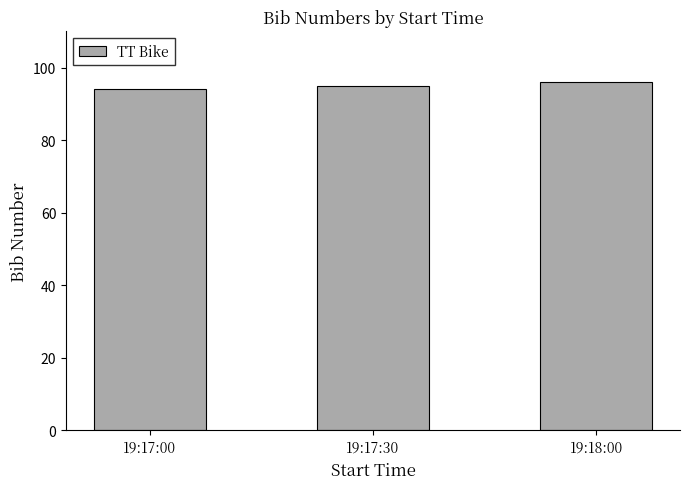

True or false: the data shows 95 at 19:17:30.

True